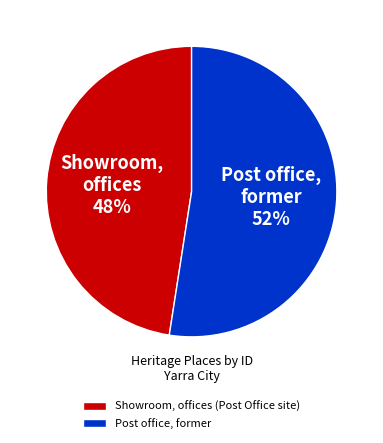

Which slice is the smallest?

Showroom, offices (Post Office site)